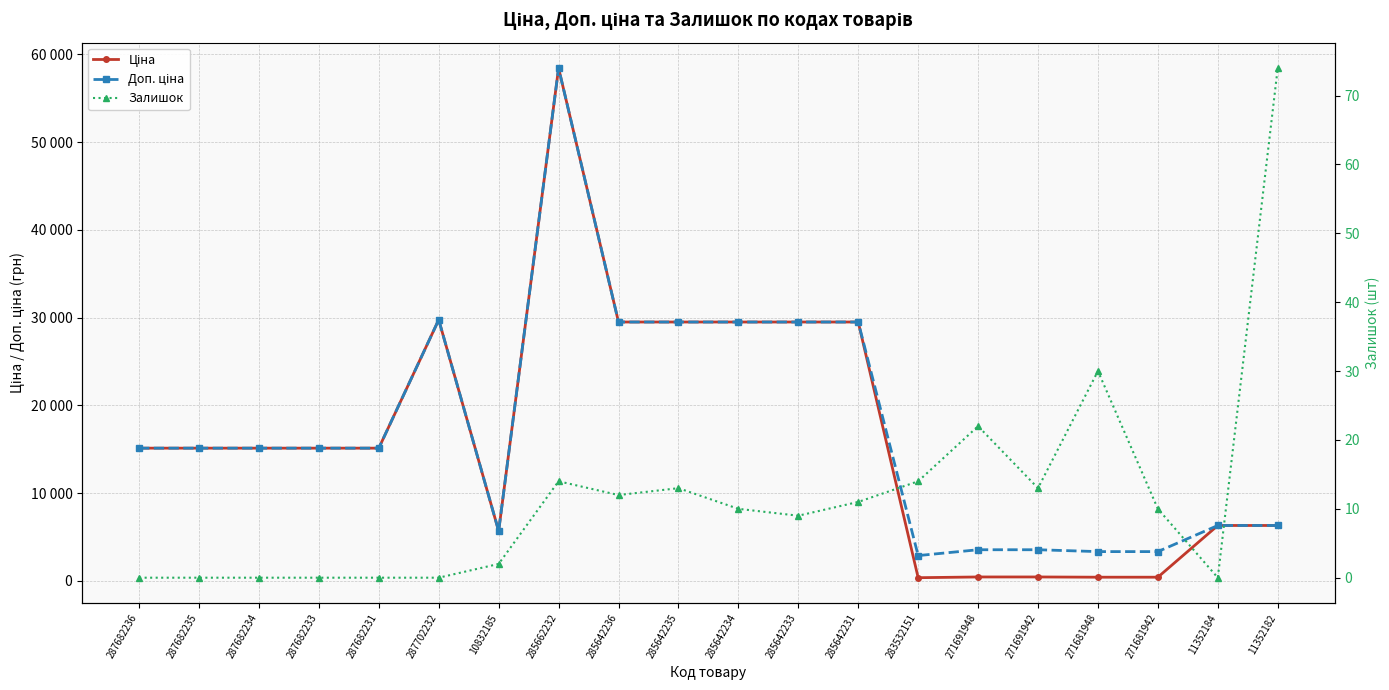

Where is Залишок nearest to the value 37?

271681948